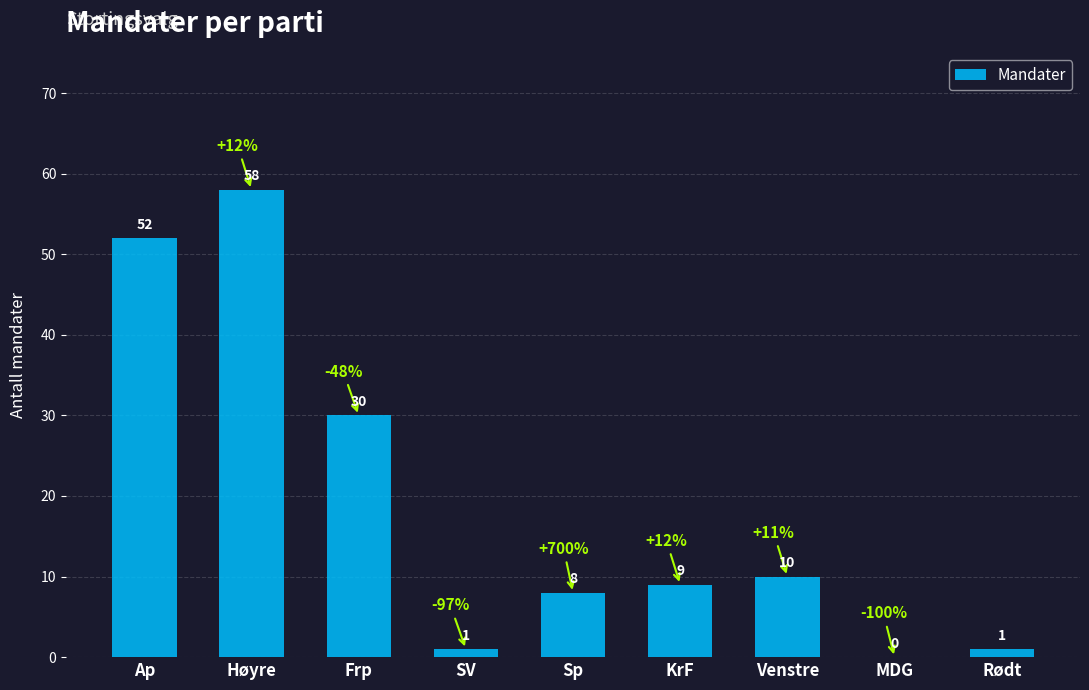

The value at KrF is 14. True or false?

False